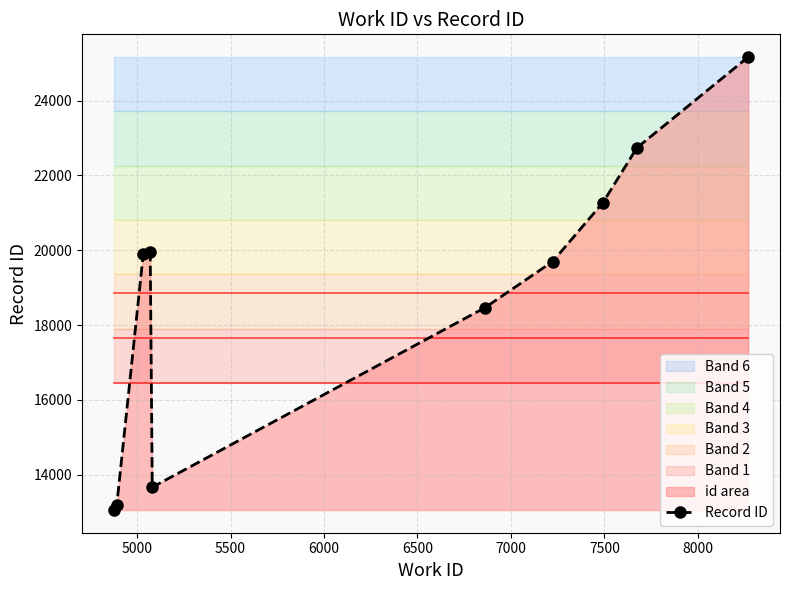

True or false: Record ID has more than 1 interior local peaks.

False